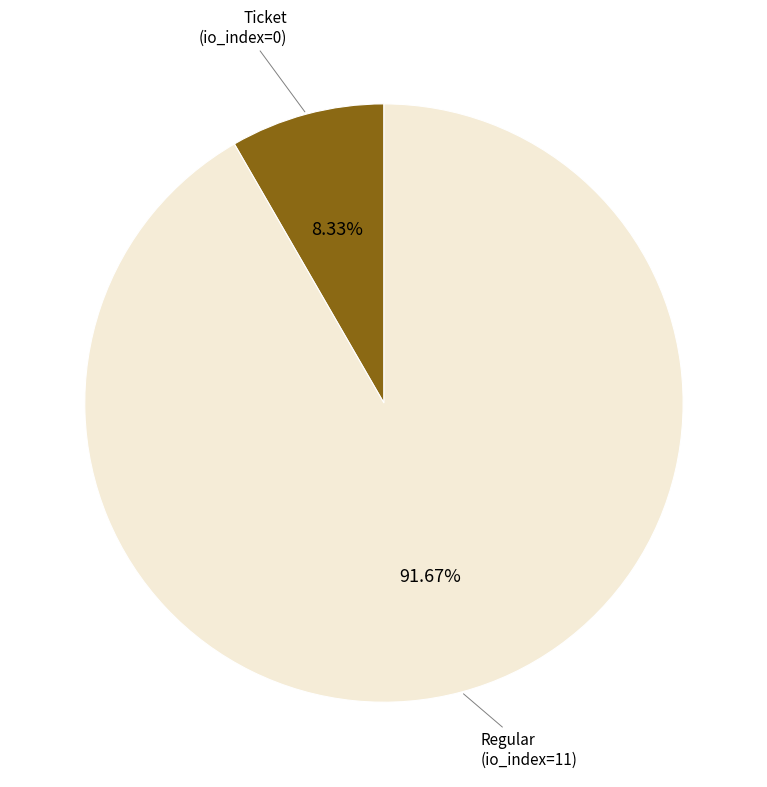

Does any single category account for the majority?

Yes